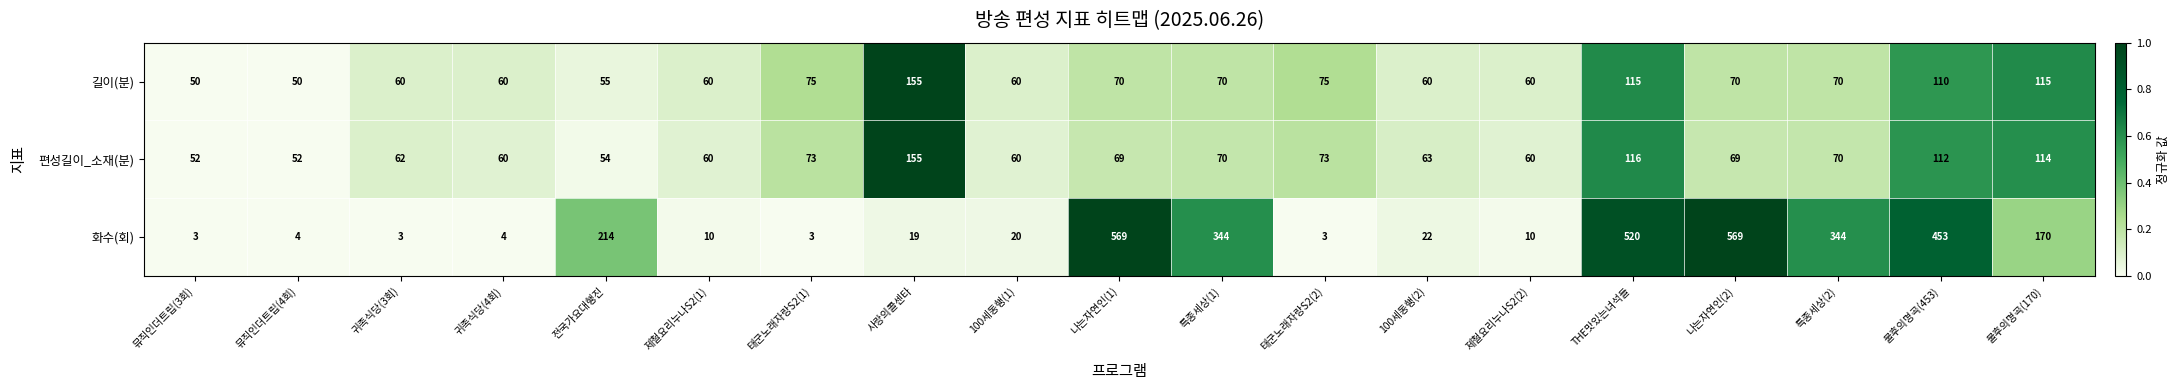

What is the difference between the maximum and minimum values in the 길이(분) series?

105